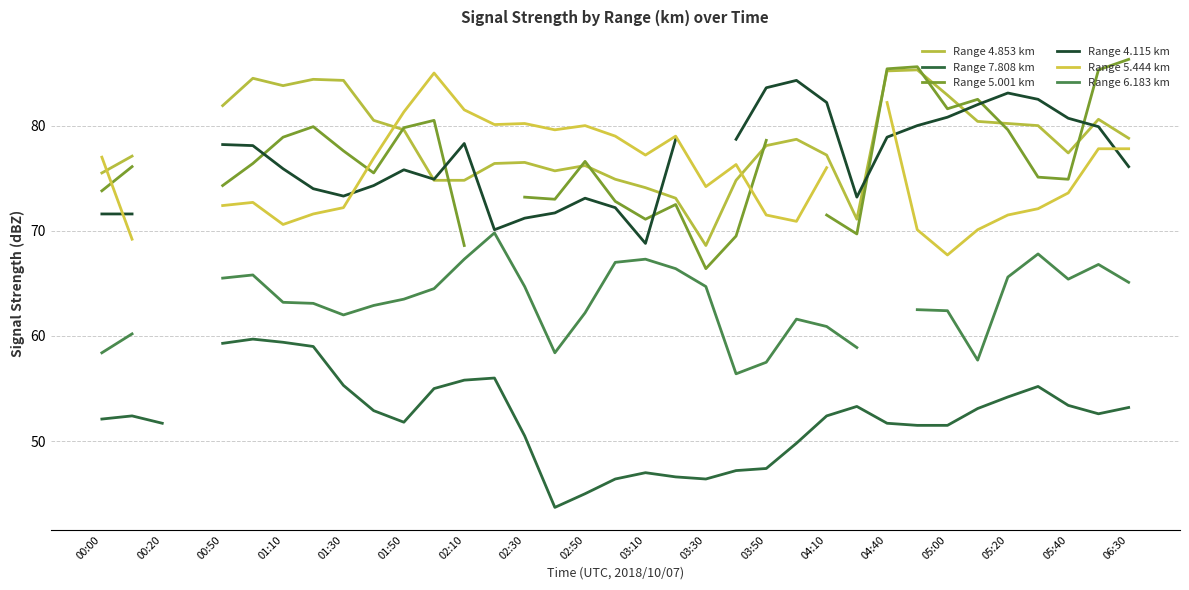

How many categories are shown in the chart?

35